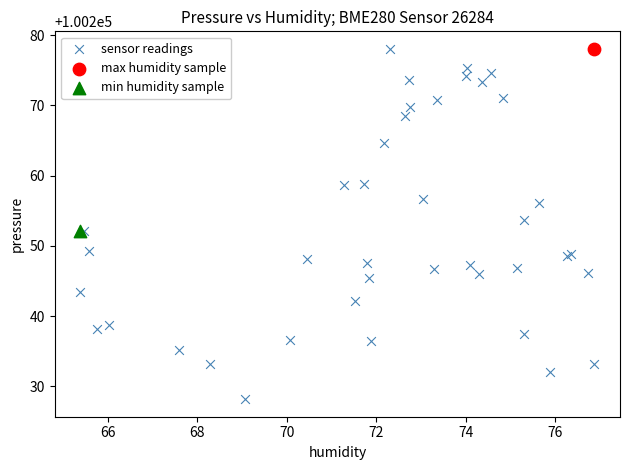

What are all the series names shown in the legend?

sensor readings, max humidity sample, min humidity sample